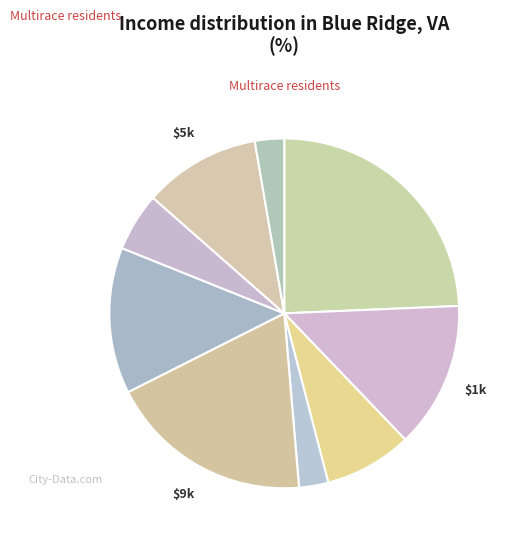

Count the number of slices in the pie.

9